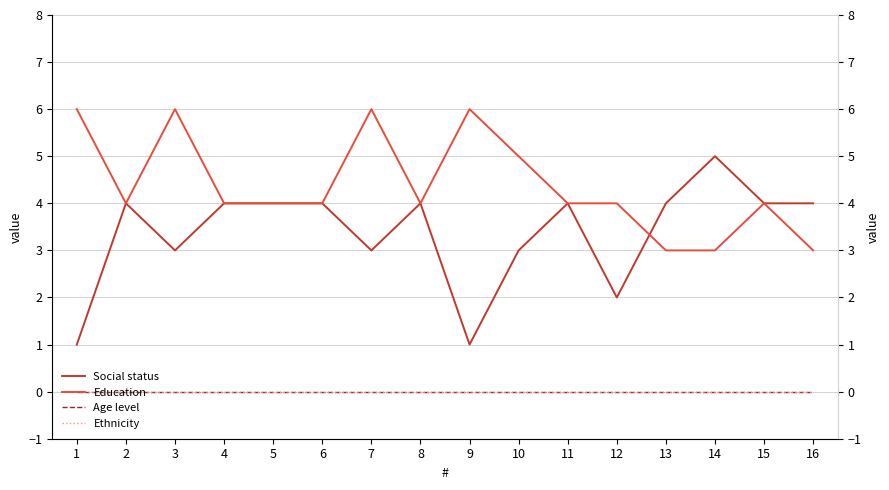

Reading left to right, extract all data points from this chart.

Social status: 1	4	3	4	4	4	3	4	1	3	4	2	4	5	4	4
Education: 6	4	6	4	4	4	6	4	6	5	4	4	3	3	4	3
Age level: 0	0	0	0	0	0	0	0	0	0	0	0	0	0	0	0
Ethnicity: 0	0	0	0	0	0	0	0	0	0	0	0	0	0	0	0